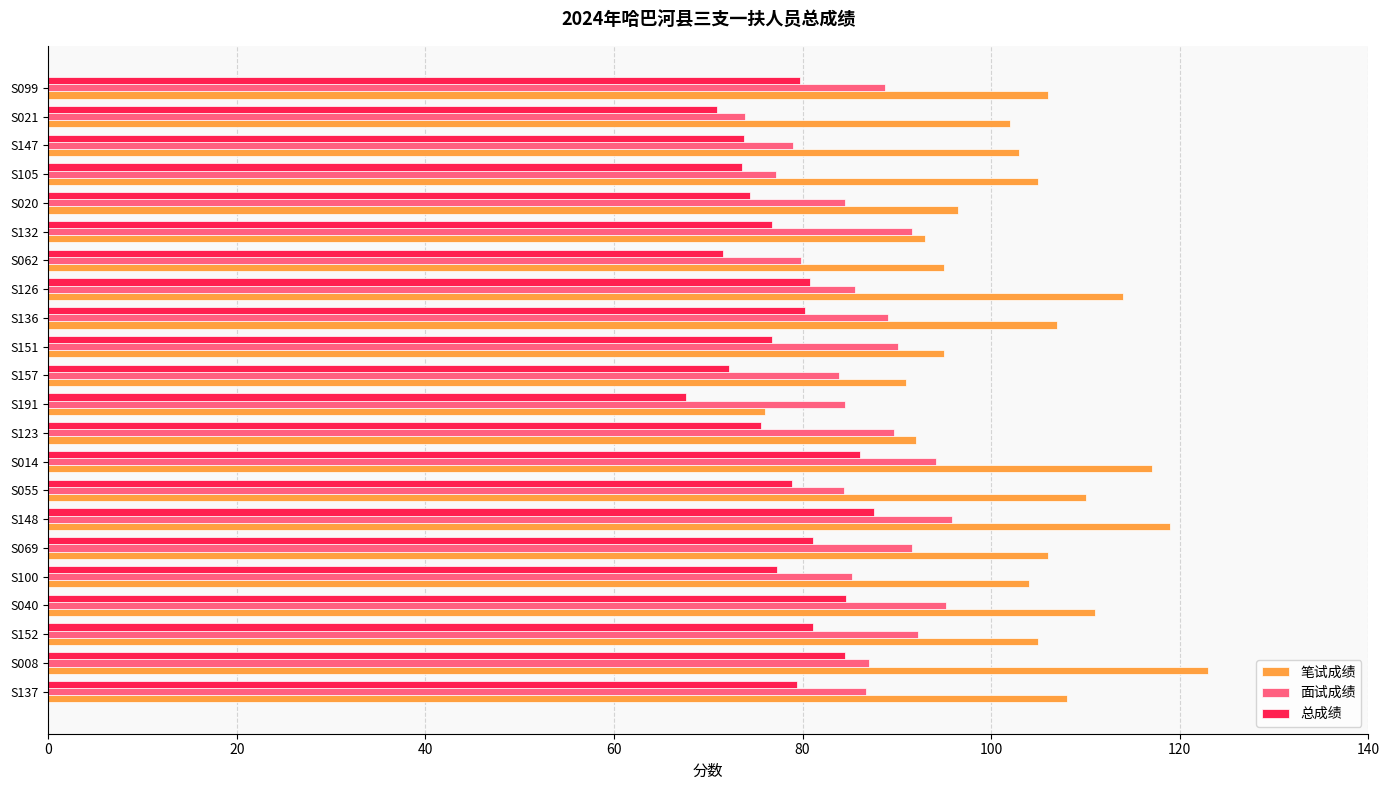

True or false: 面试成绩 has a value of 61.2 at S151.

False